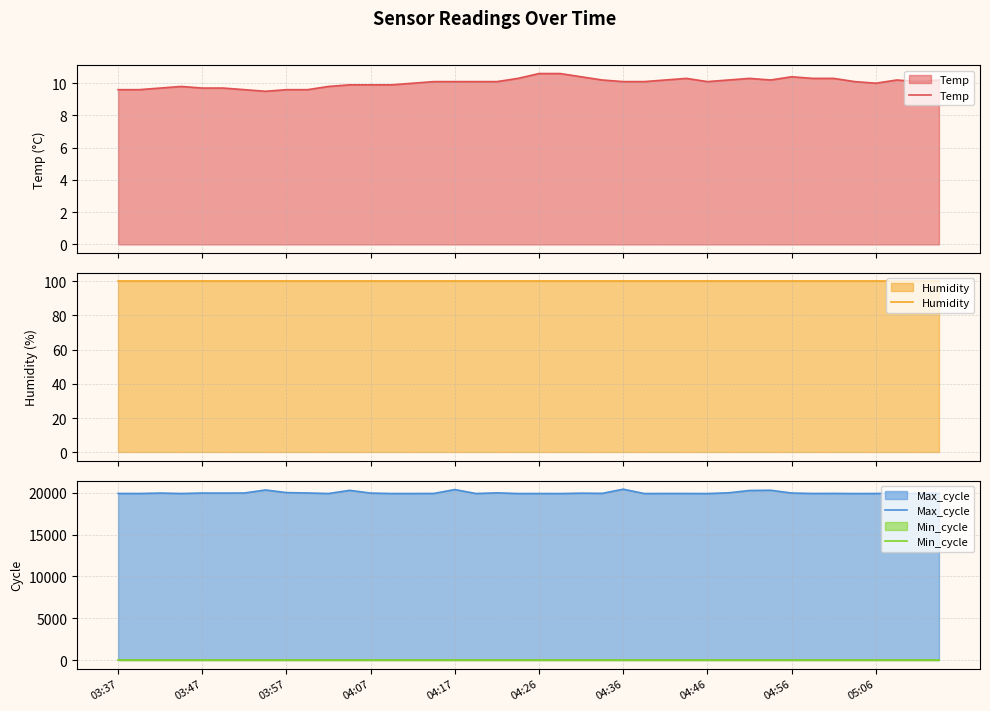

What is the lowest value of the Max_cycle series?

19924